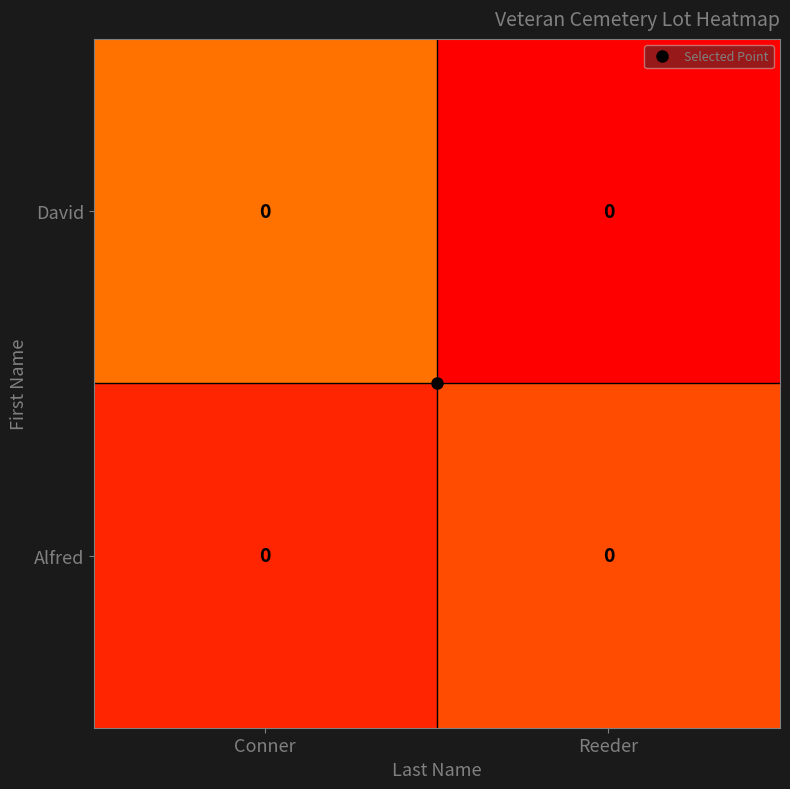

True or false: David has a value of 0.0 at Reeder.

True